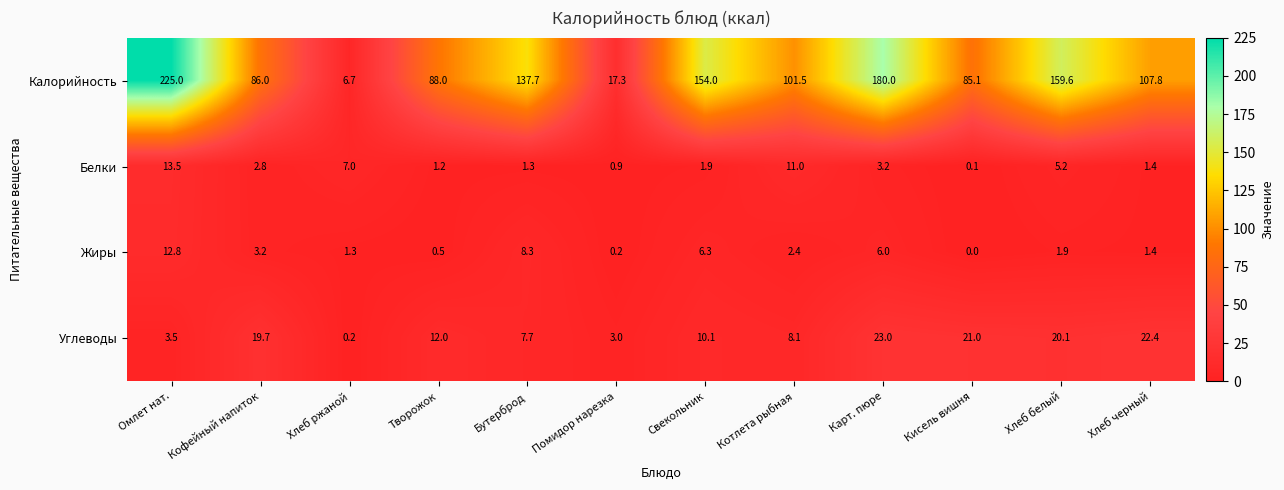

What is the difference between the Белки values at Хлеб черный and Кисель вишня?

1.3